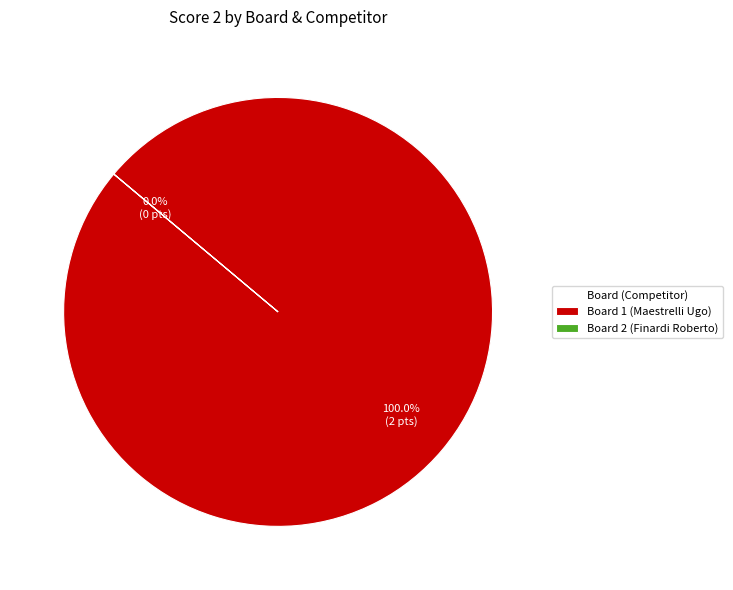

Does Board 1 (Maestrelli Ugo) represent more than half of the total?

Yes